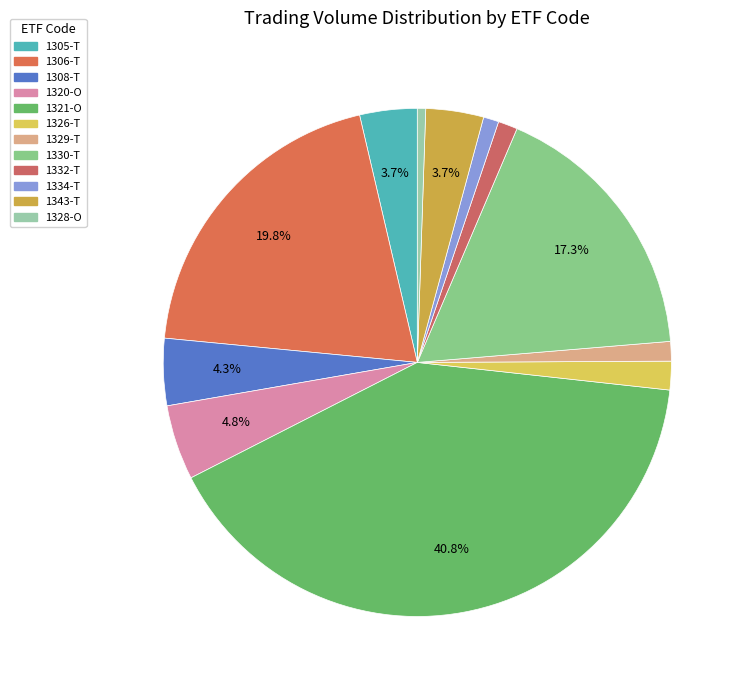

Count the number of slices in the pie.

12